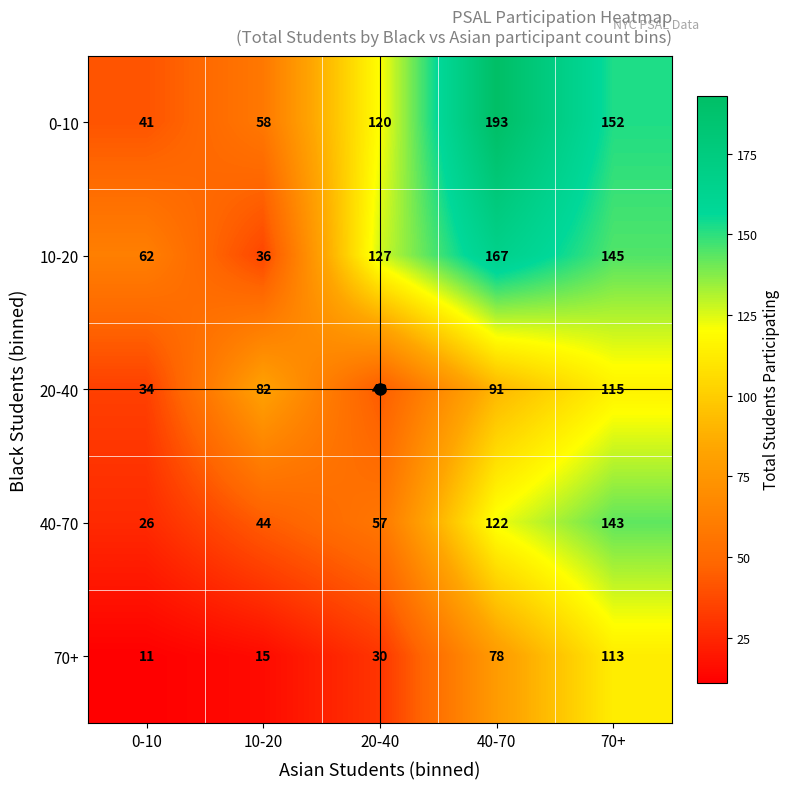

Between 0-10 and 20-40, which series saw the biggest shift?

0-10